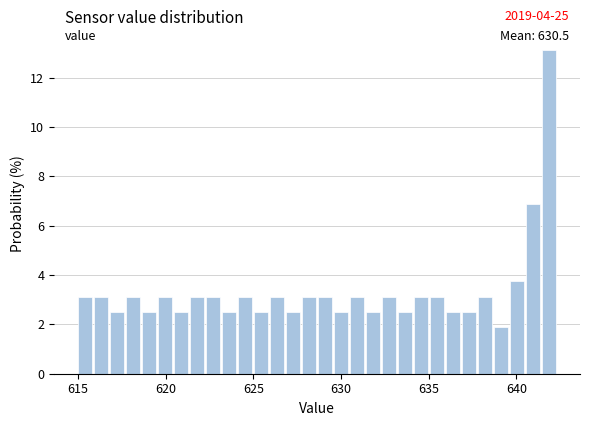

Read against the x-axis, roughly where is the centre of the tallest bar?

642.0